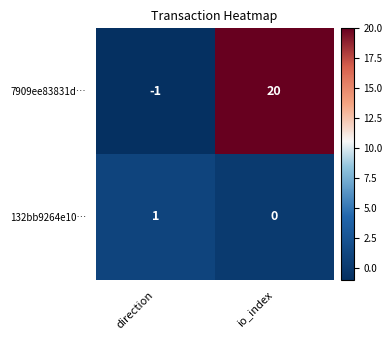

At io_index, list the series in order from largest to smallest.

7909ee83831d…, 132bb9264e10…